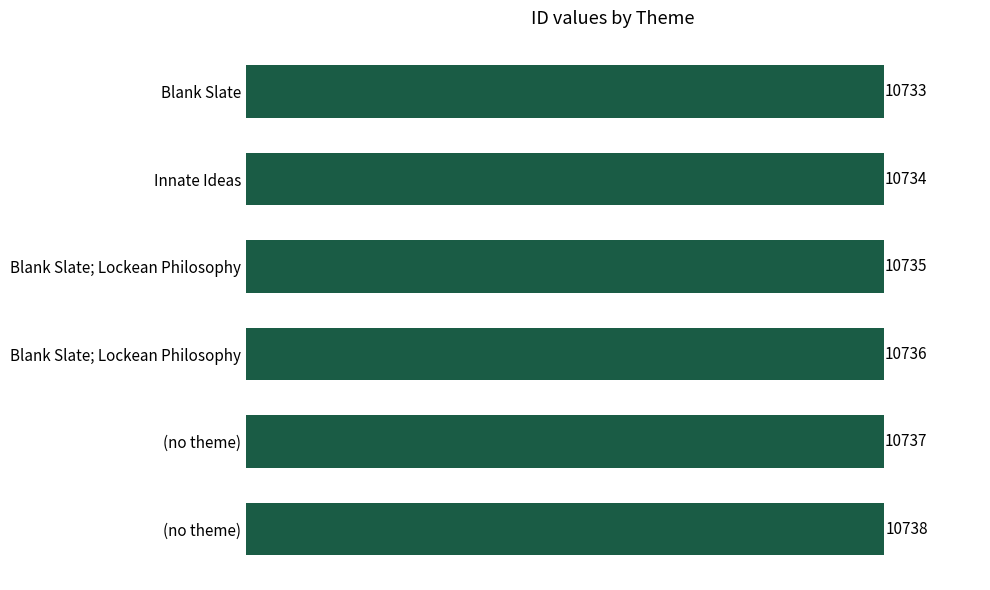

How many data points does each series have?

6